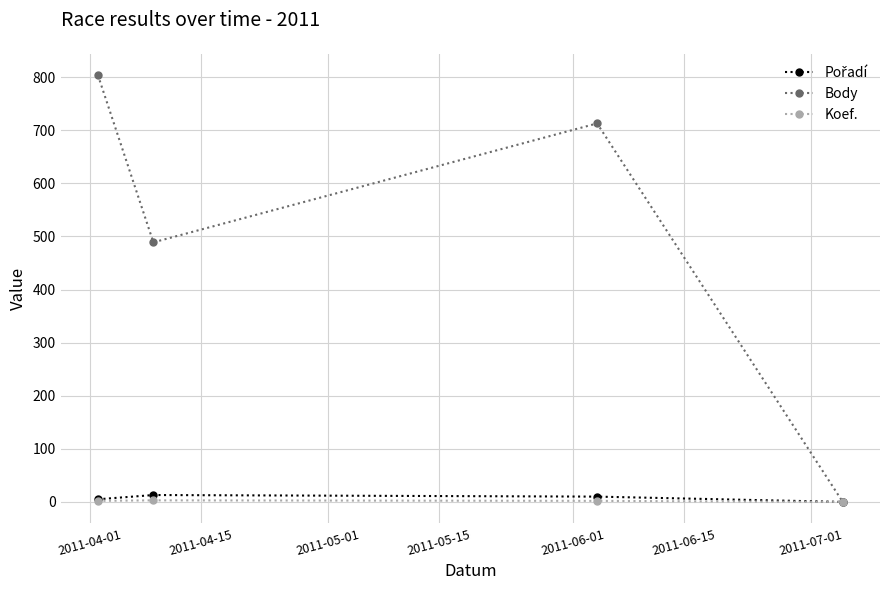

What is the average value of the Koef. series?

2